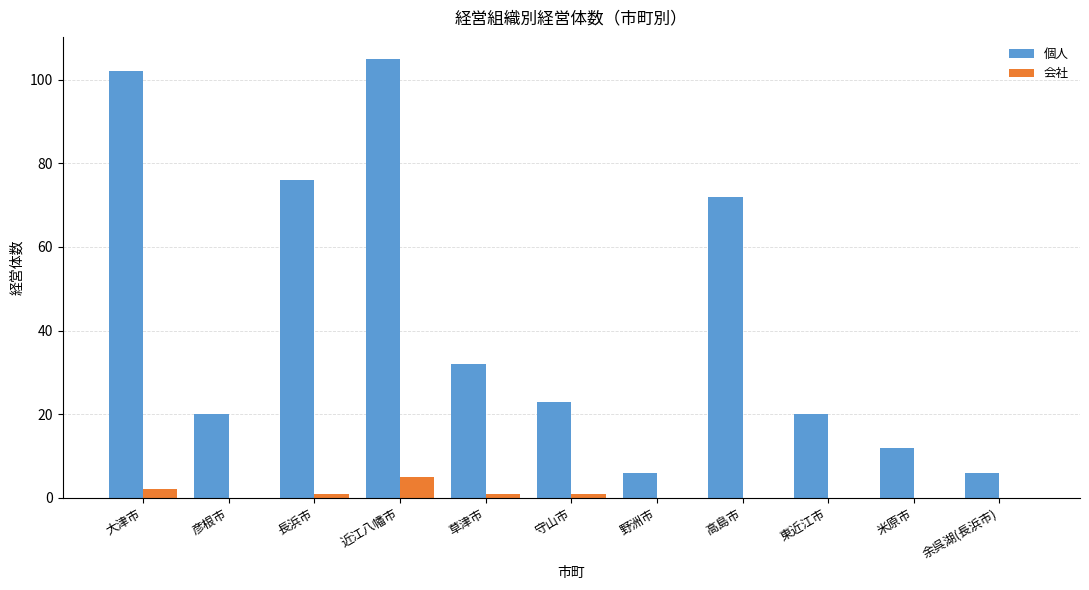

Is it true that 個人 equals 6 at 野洲市?

True